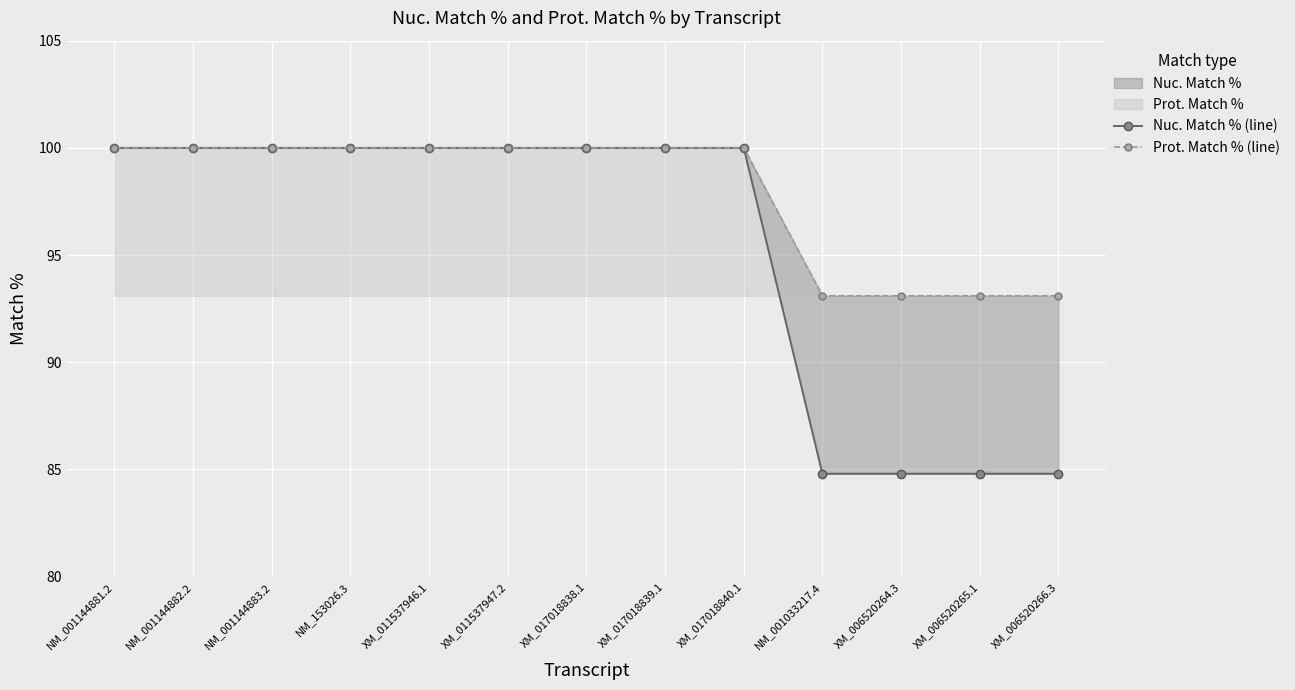

Reading right to left, what are all the values shown in this chart?

Nuc. Match % (line): XM_006520266.3=84.8	XM_006520265.1=84.8	XM_006520264.3=84.8	NM_001033217.4=84.8	XM_017018840.1=100.0	XM_017018839.1=100.0	XM_017018838.1=100.0	XM_011537947.2=100.0	XM_011537946.1=100.0	NM_153026.3=100.0	NM_001144883.2=100.0	NM_001144882.2=100.0	NM_001144881.2=100.0
Prot. Match % (line): XM_006520266.3=93.1	XM_006520265.1=93.1	XM_006520264.3=93.1	NM_001033217.4=93.1	XM_017018840.1=100.0	XM_017018839.1=100.0	XM_017018838.1=100.0	XM_011537947.2=100.0	XM_011537946.1=100.0	NM_153026.3=100.0	NM_001144883.2=100.0	NM_001144882.2=100.0	NM_001144881.2=100.0